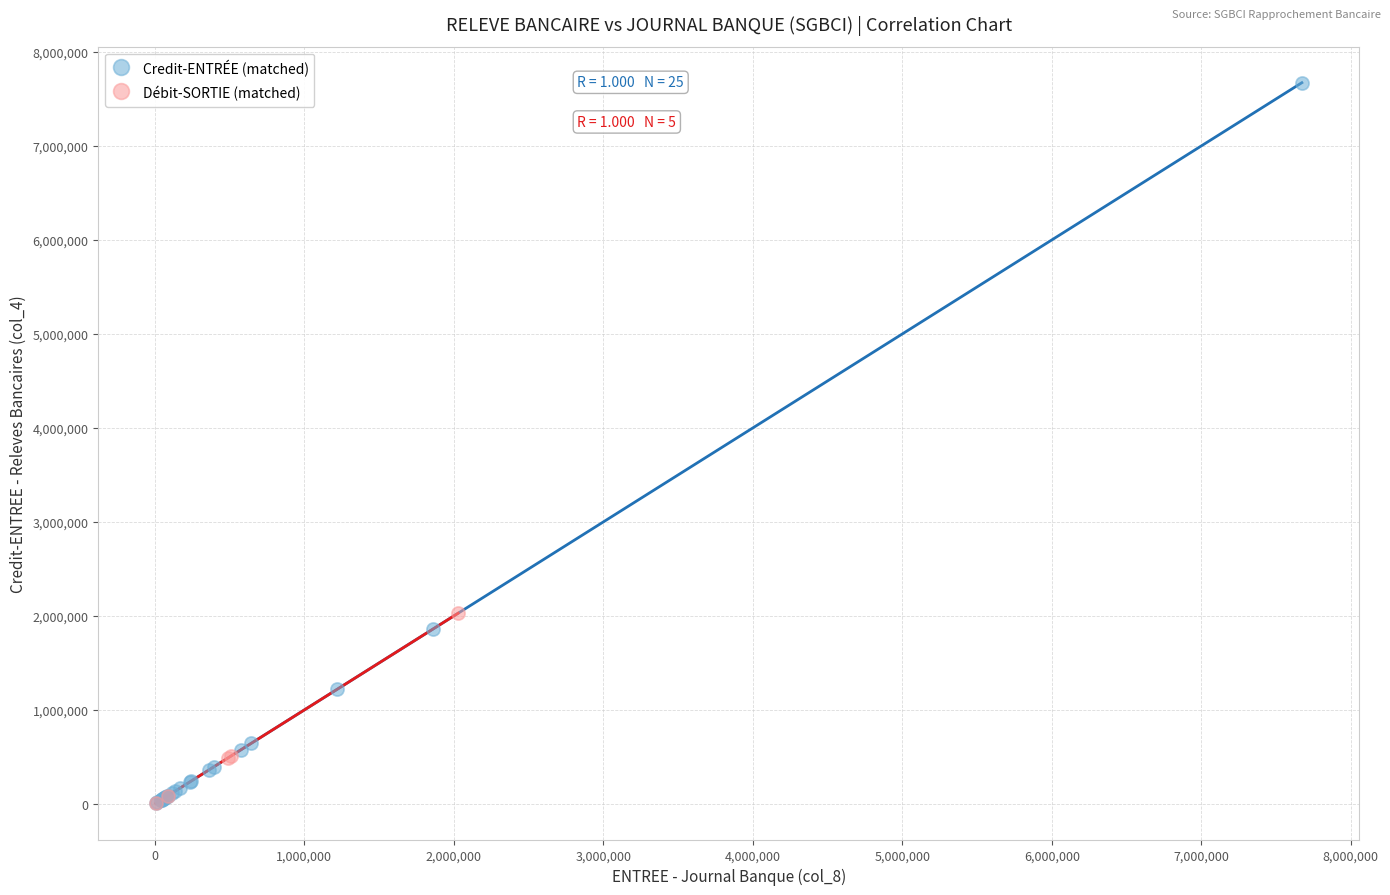

Which series has the widest spread of Y values?

Credit-ENTRÉE (matched)